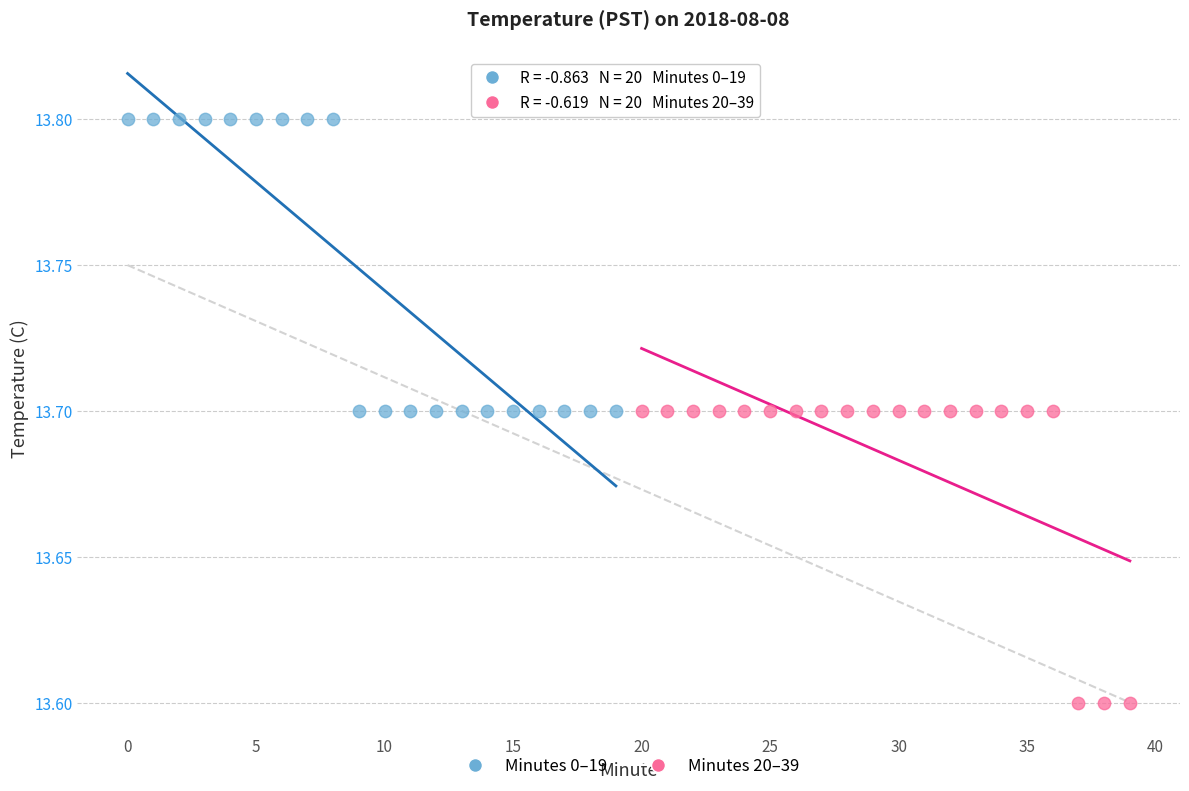

Which series reaches the minimum Y coordinate?

Minutes 20–39